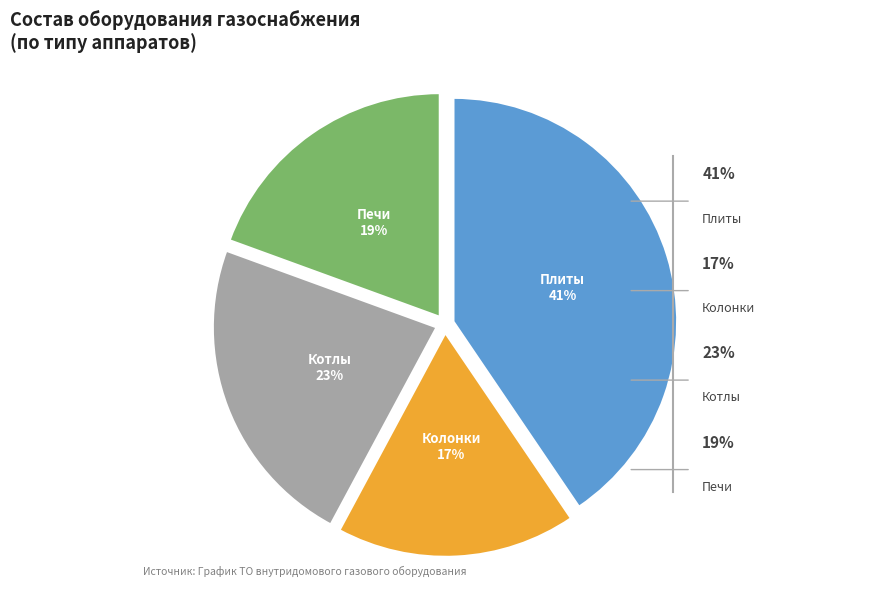

What is the smallest slice in the pie chart?

Колонки